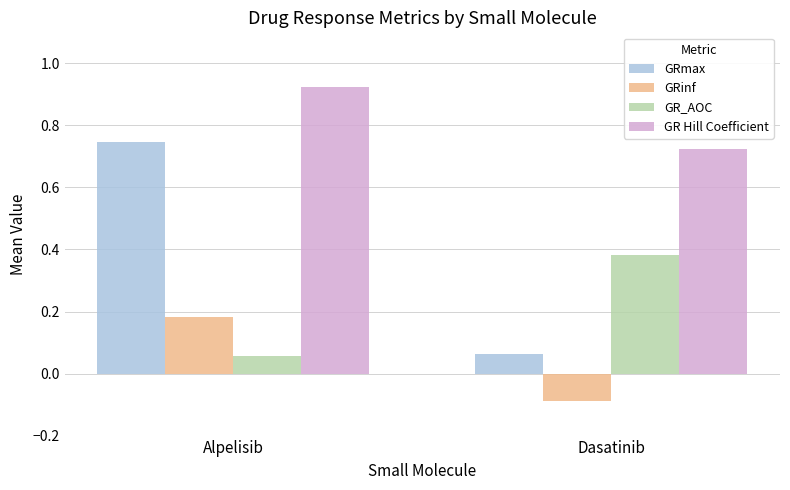

What is the total value across all series at Dasatinib?

1.1